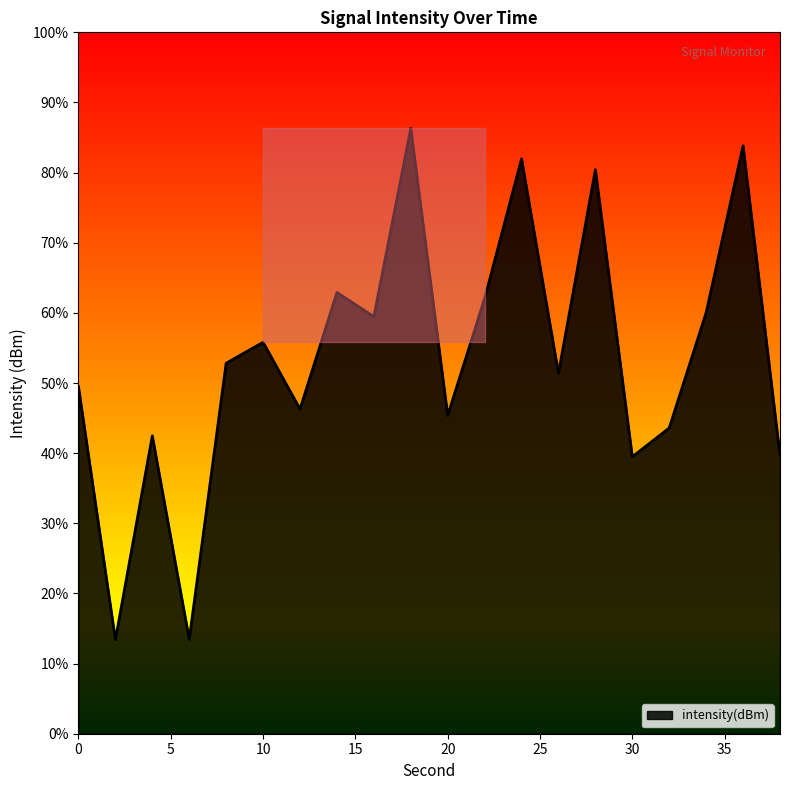

What is the maximum value shown in the chart?

86.3